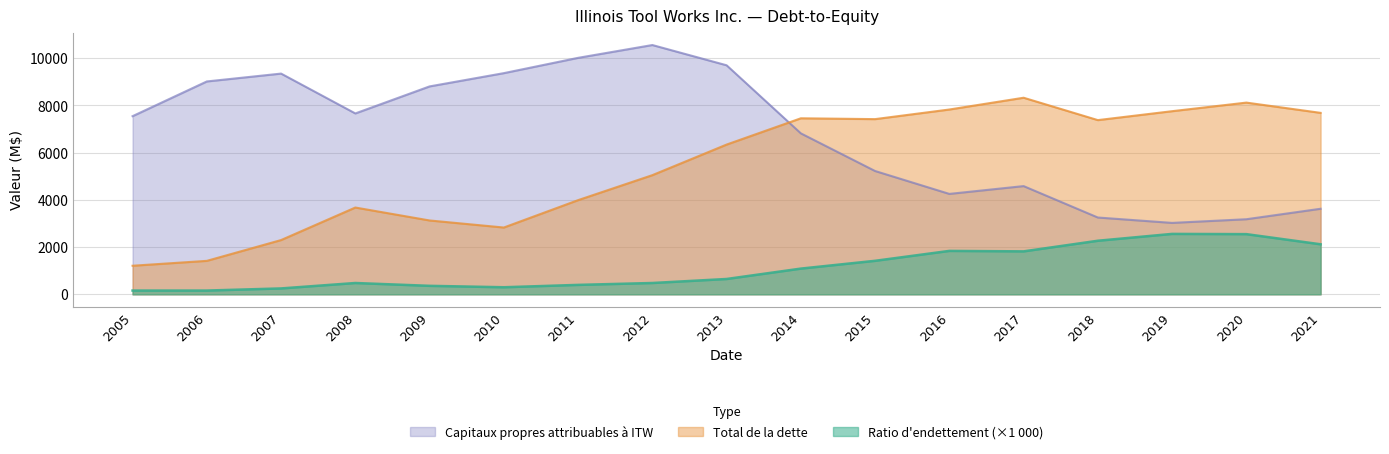

Where does the Ratio d'endettement series first go above 650?

2014